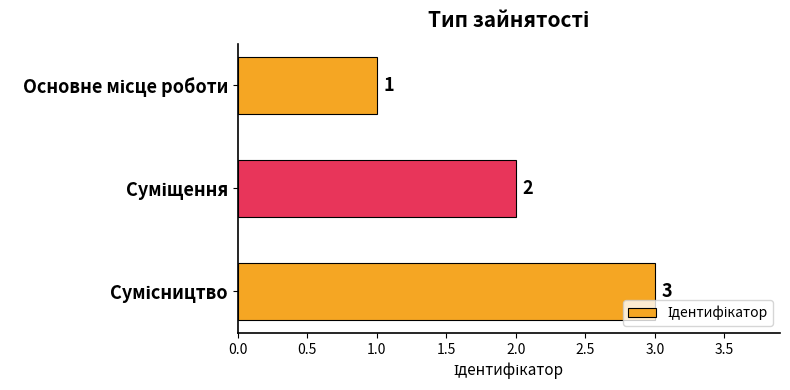

Does the chart contain stacked bars?

No